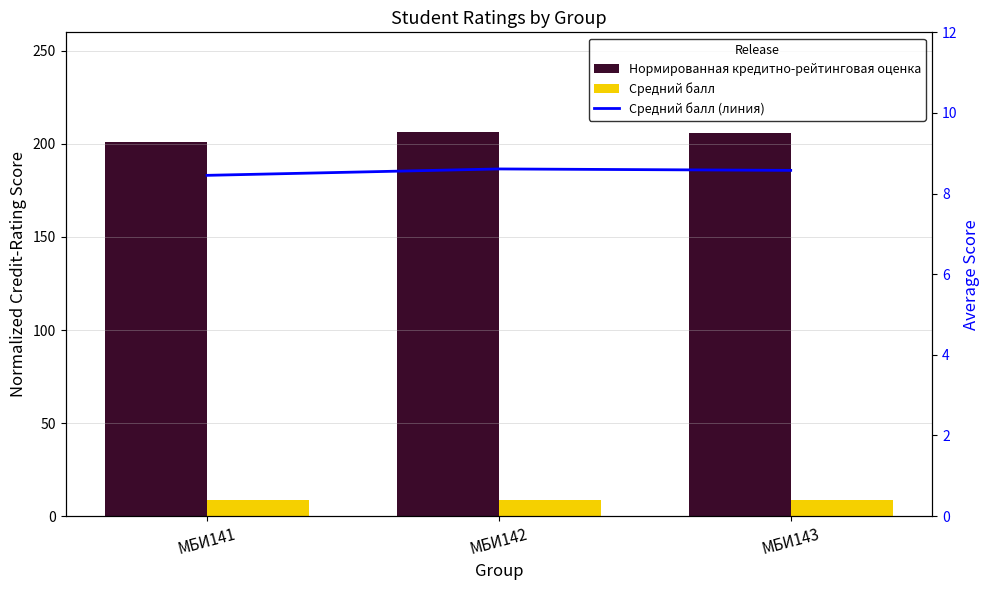

At how many categories does at least one series exceed 191?

3